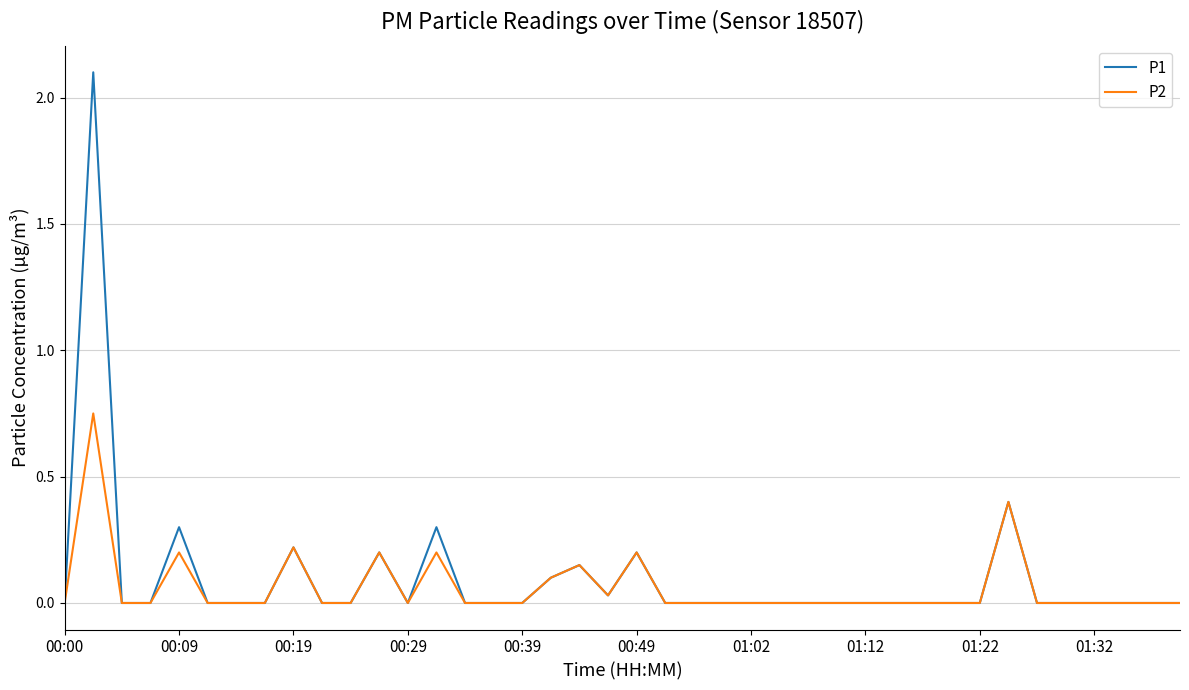

Which series has the largest range (max minus min)?

P1